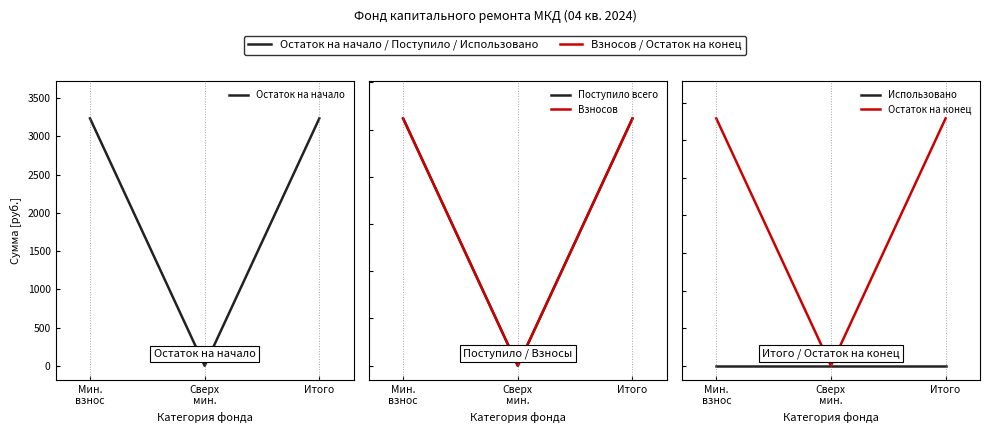

What is the label of the 1st point from the right?

Итого